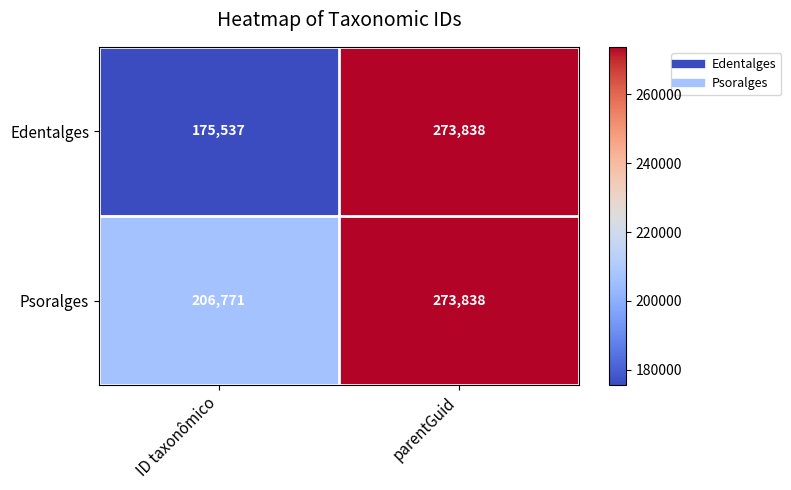

Reading right to left, what are all the values shown in this chart?

Edentalges: parentGuid=273838	ID taxonômico=175537
Psoralges: parentGuid=273838	ID taxonômico=206771